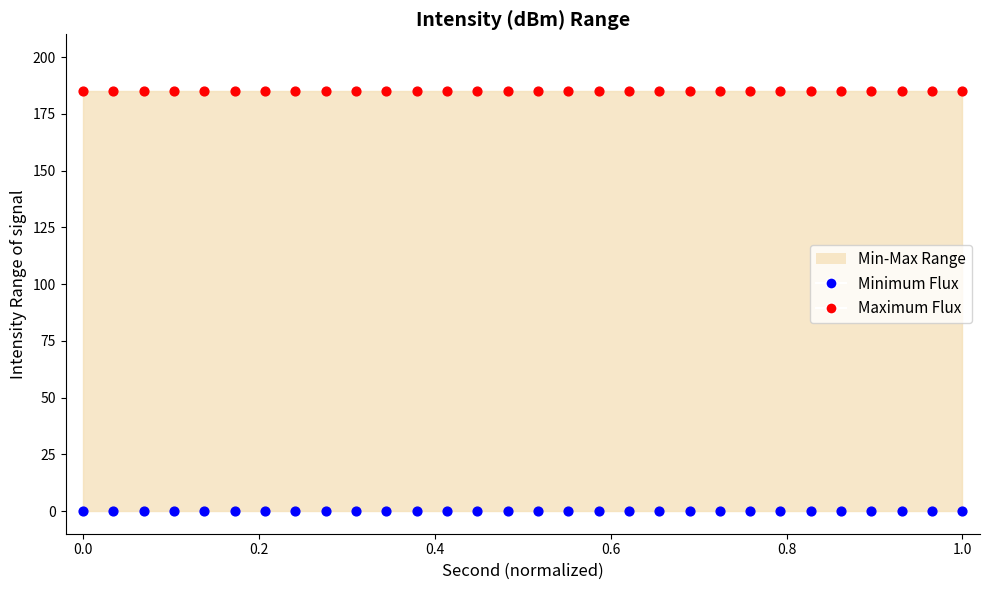

Which series reaches the minimum Y coordinate?

Minimum Flux